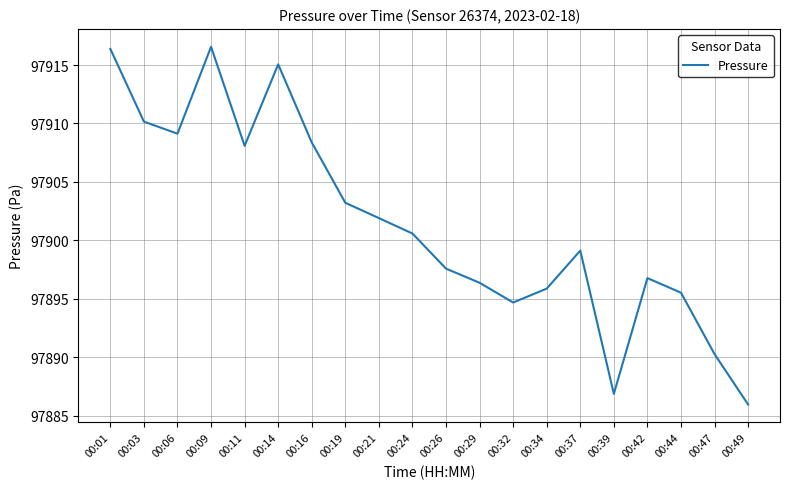

Reading left to right, what are all the values shown in this chart?

00:01=97916.4	00:03=97910.2	00:06=97909.1	00:09=97916.6	00:11=97908.1	00:14=97915.1	00:16=97908.4	00:19=97903.2	00:21=97901.9	00:24=97900.6	00:26=97897.6	00:29=97896.4	00:32=97894.7	00:34=97895.9	00:37=97899.1	00:39=97886.9	00:42=97896.8	00:44=97895.5	00:47=97890.3	00:49=97886.0